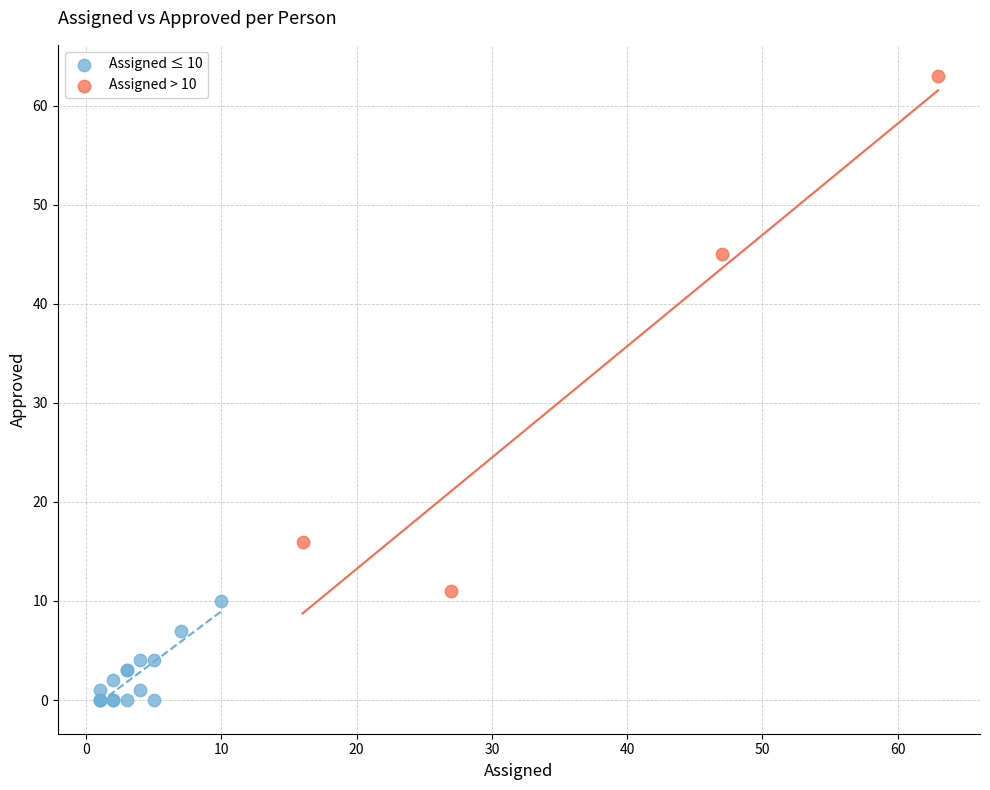

Which series has the largest Y range (max minus min)?

Assigned > 10